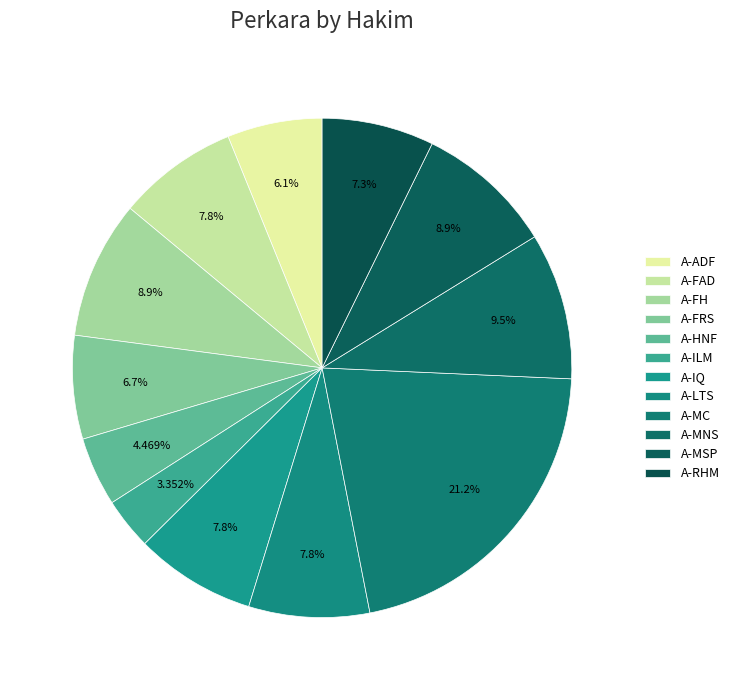

Count the number of slices in the pie.

12